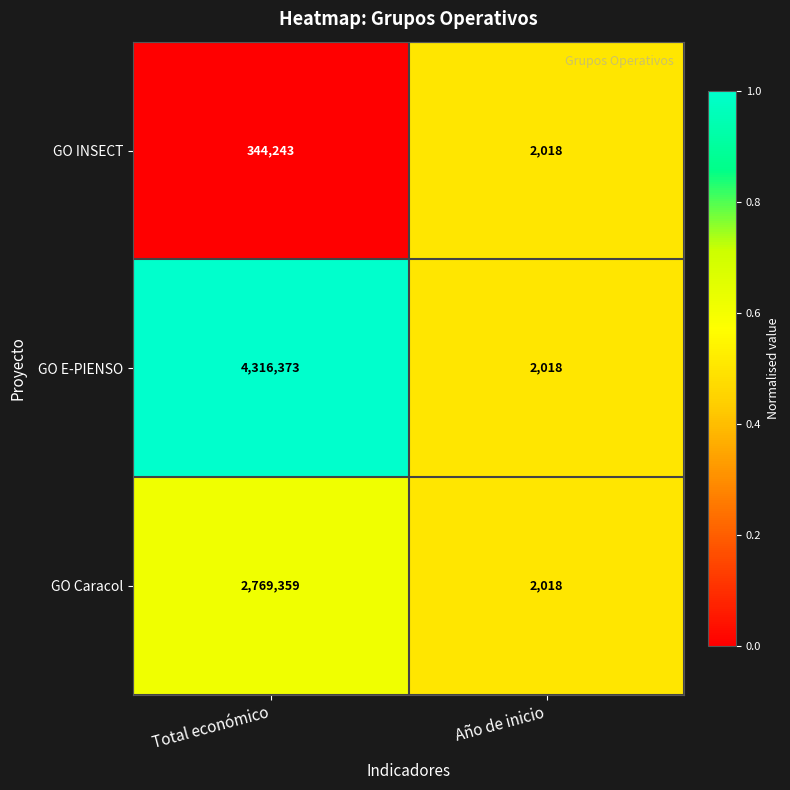

What is the difference between the highest and lowest values at Total económico?

3972130